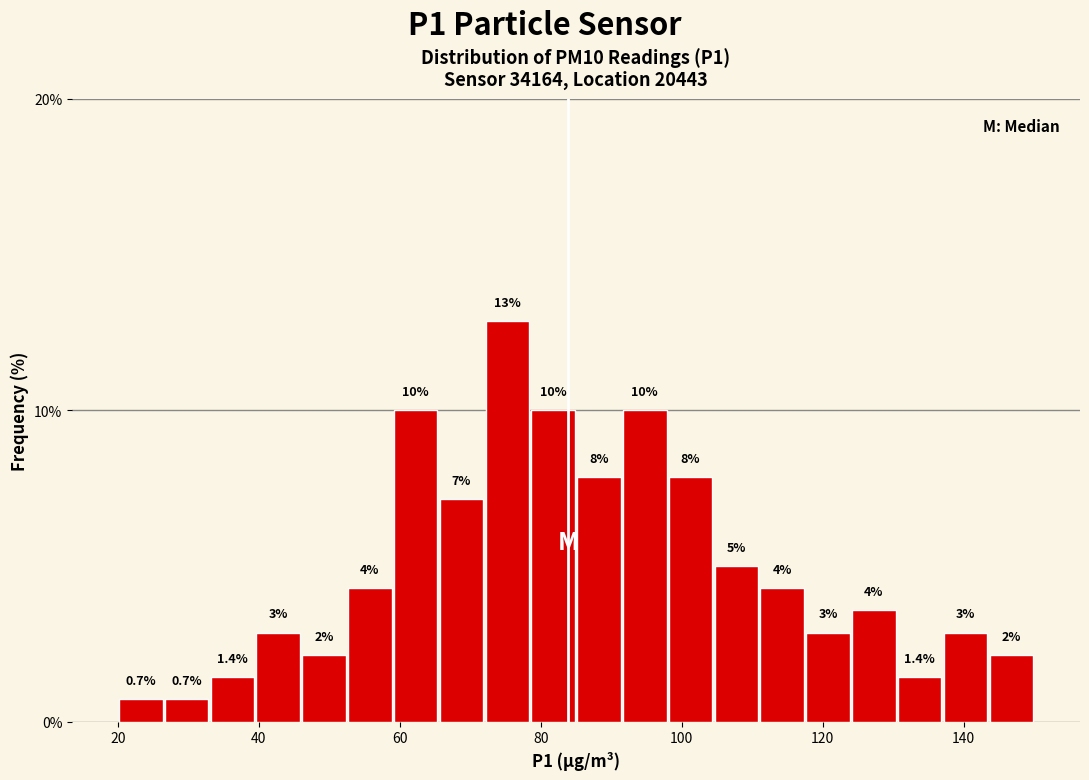

Read against the x-axis, roughly where is the centre of the tallest bar?

76